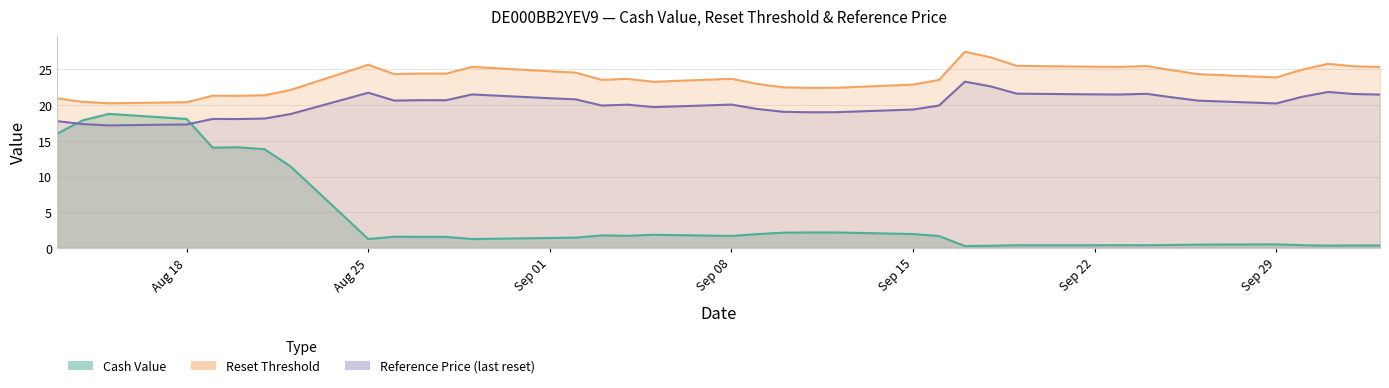

True or false: Reset Threshold and Reference Price (last reset) intersect in this chart.

False